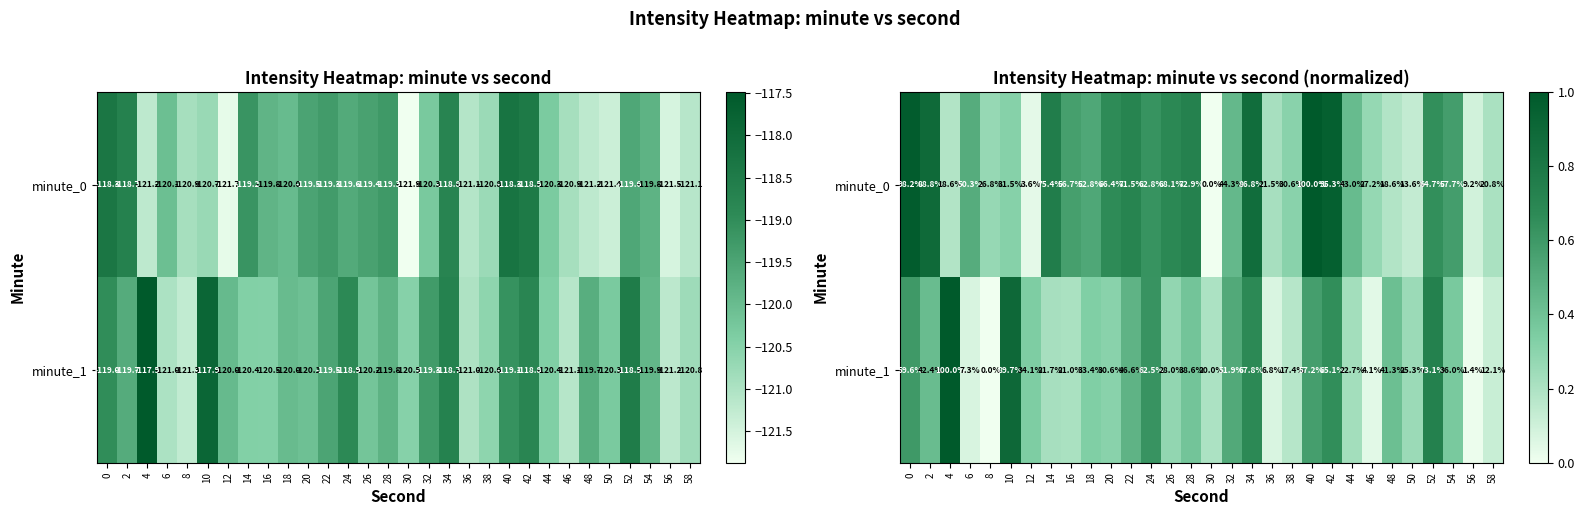

Which category has the highest value across all series?

40